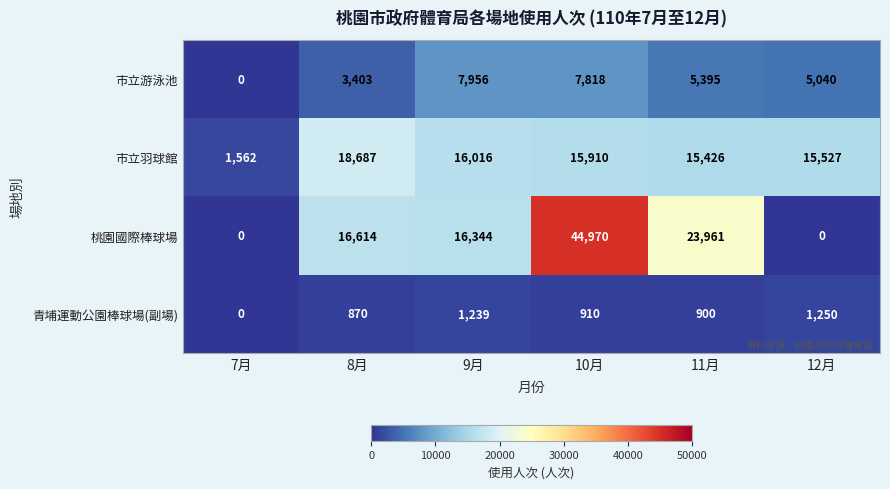

What is the total value across all series at 9月?

41555